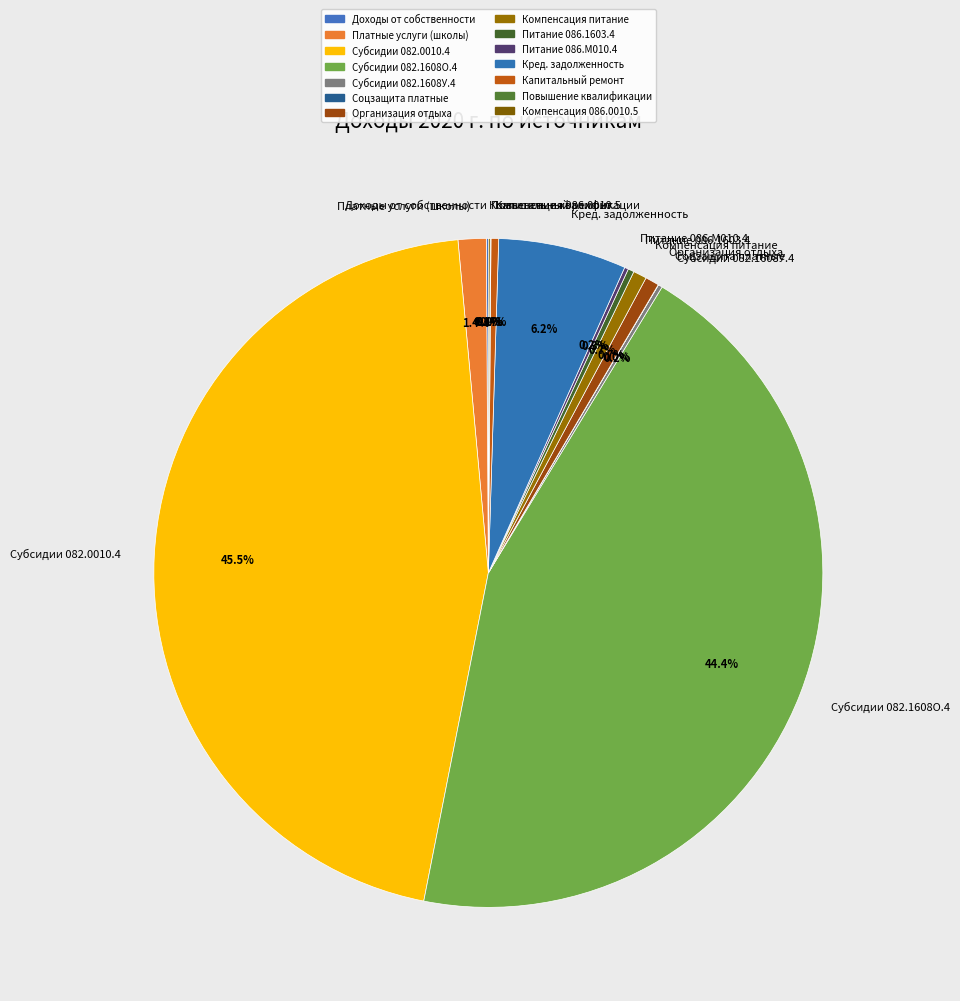

What is the largest slice in the pie chart?

Субсидии 082.0010.4